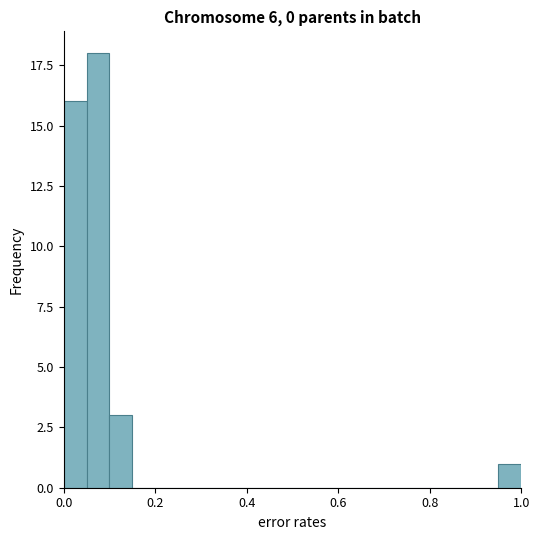

Around what value on the x-axis is the tallest bar? Give the approximate position of its centre, as read against the axis.

0.08